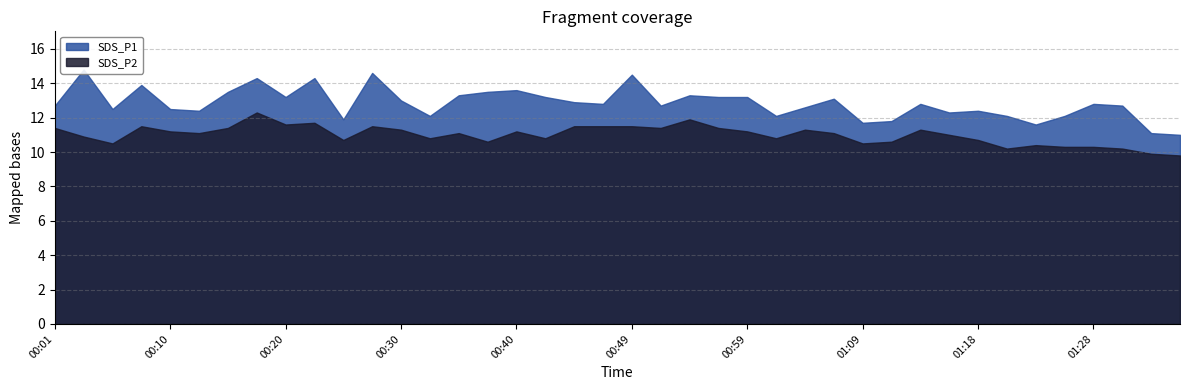

What is the average value of the SDS_P2 series?

11.0